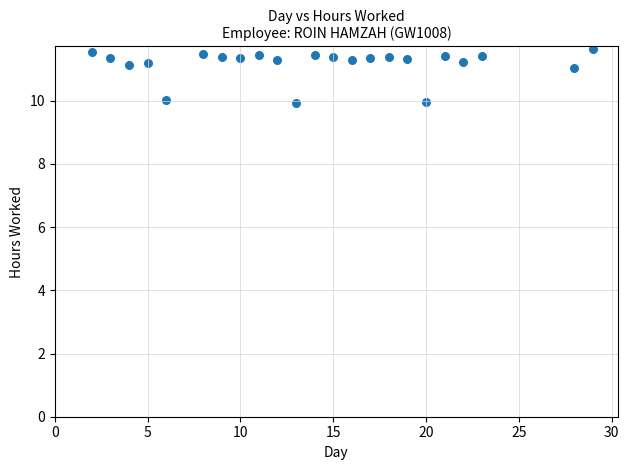

What is the range of Y values (max minus min)?

1.7